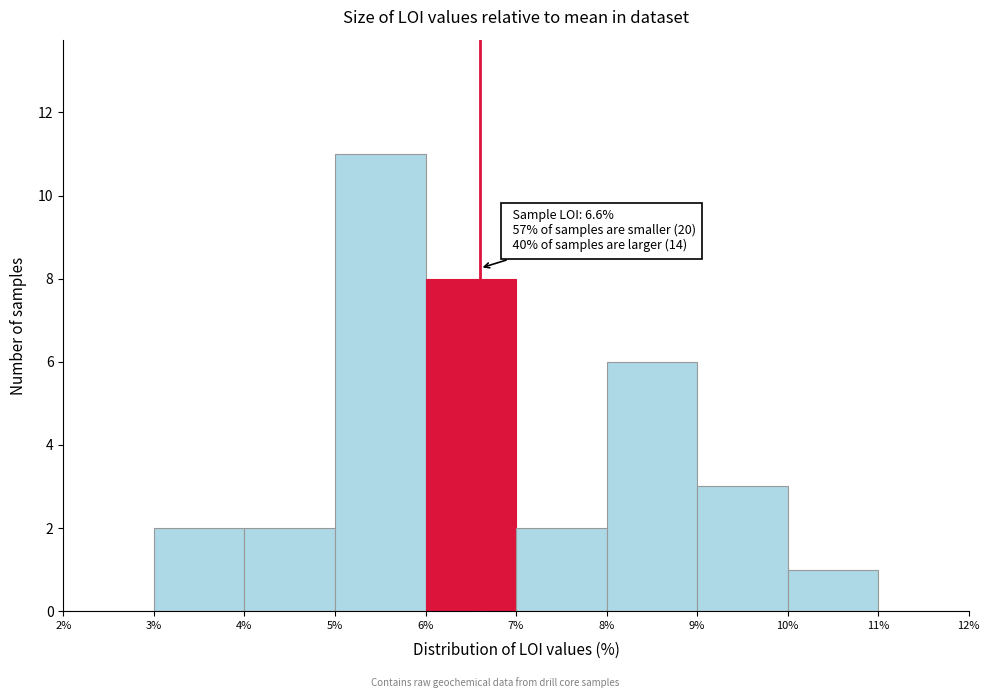

Over which range of the x-axis is the bar tallest?

5% to 6%